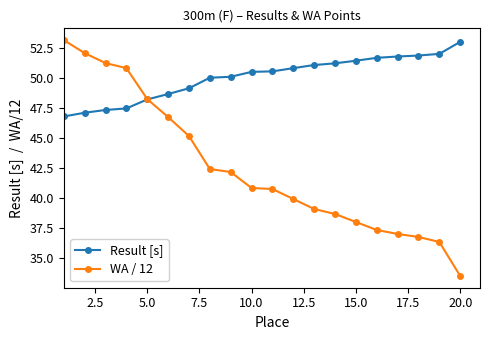

What are all the series names shown in the legend?

Result [s], WA / 12